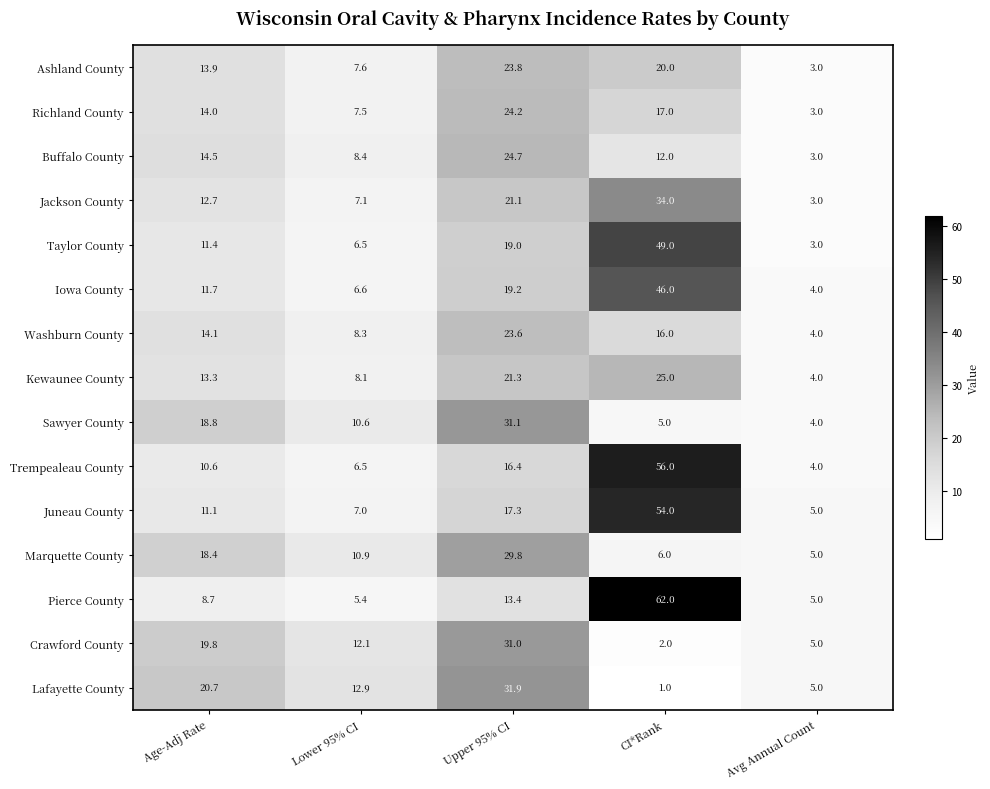

Between Age-Adj Rate and Upper 95% CI, which series saw the biggest shift?

Sawyer County